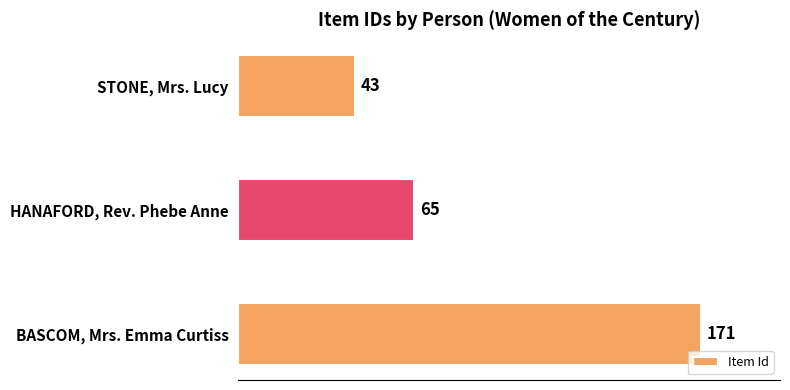

Rank the categories by value from lowest to highest.

STONE, Mrs. Lucy, HANAFORD, Rev. Phebe Anne, BASCOM, Mrs. Emma Curtiss